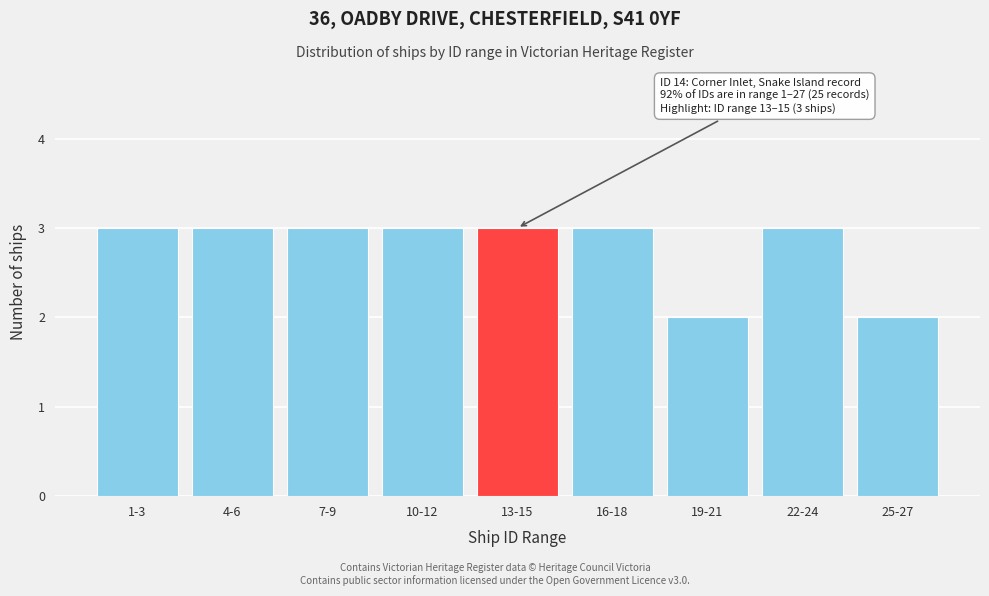

Reading left to right, transcribe all the data shown in this chart.

3	3	3	3	3	3	2	3	2